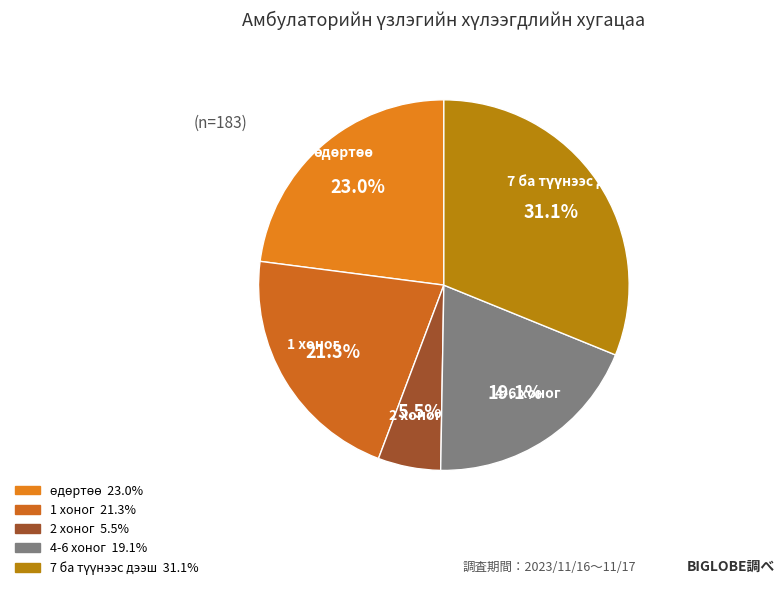

Which slice is the smallest?

2 хоног